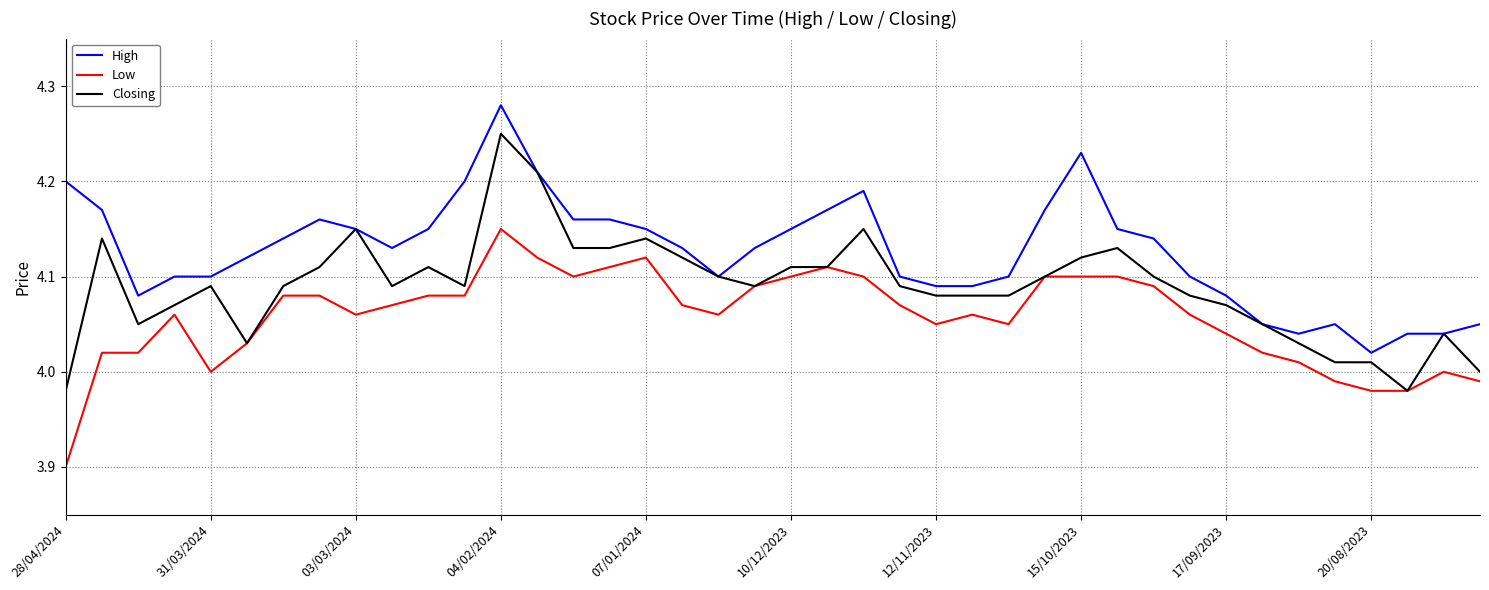

Which series has the largest total across all categories?

High